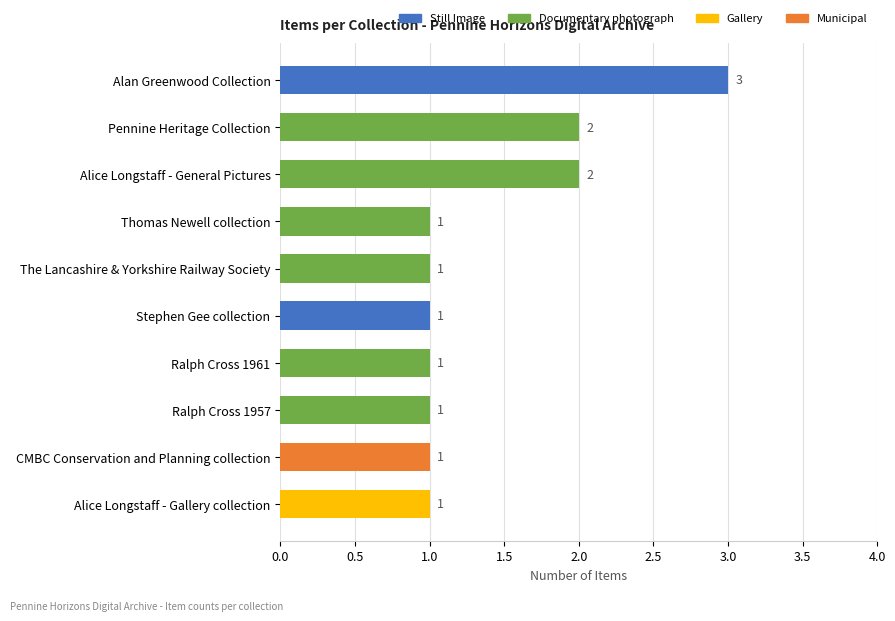

What is the difference between the maximum and minimum values?

2